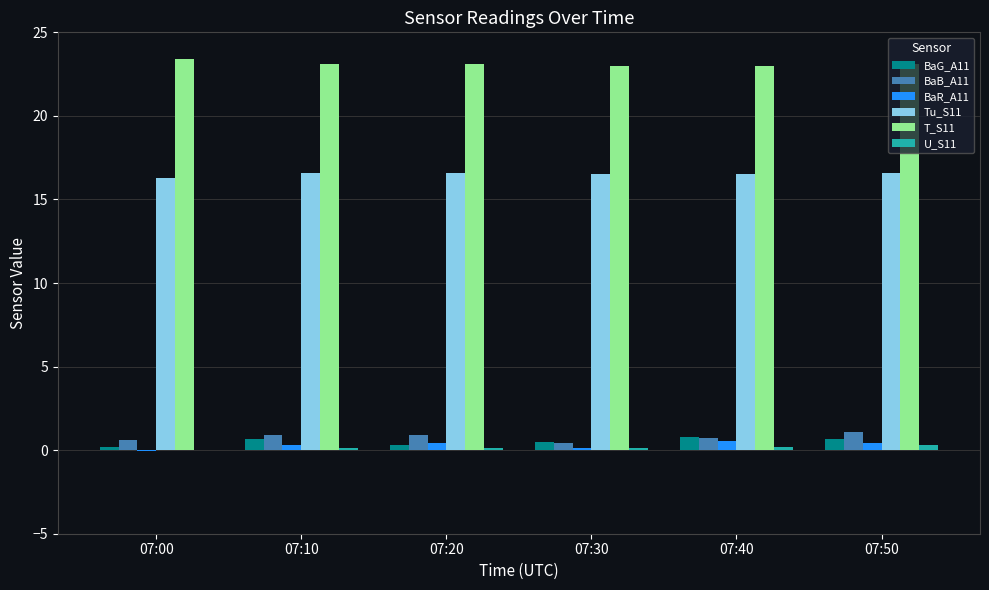

What is the sum of the U_S11 values at 07:00 and 07:50?

0.3